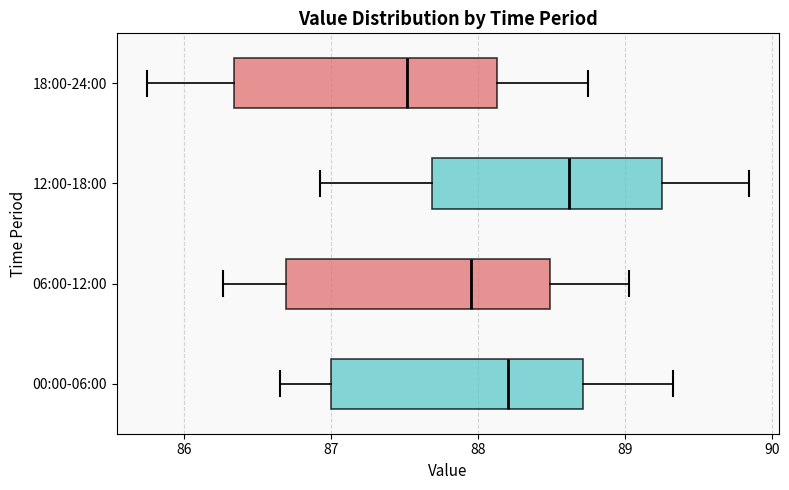

Reading bottom to top, read every box against the x-axis: the position of its median line, the range the box covers, and the ends of its whiskers. The values are not printed on the chart, so give them approximately, as read against the axis.

00:00-06:00: median 88.2, box 87.0 to 88.7, whiskers 86.7 to 89.3
06:00-12:00: median 88.0, box 86.7 to 88.5, whiskers 86.3 to 89.0
12:00-18:00: median 88.6, box 87.7 to 89.3, whiskers 86.9 to 89.8
18:00-24:00: median 87.5, box 86.3 to 88.1, whiskers 85.7 to 88.7